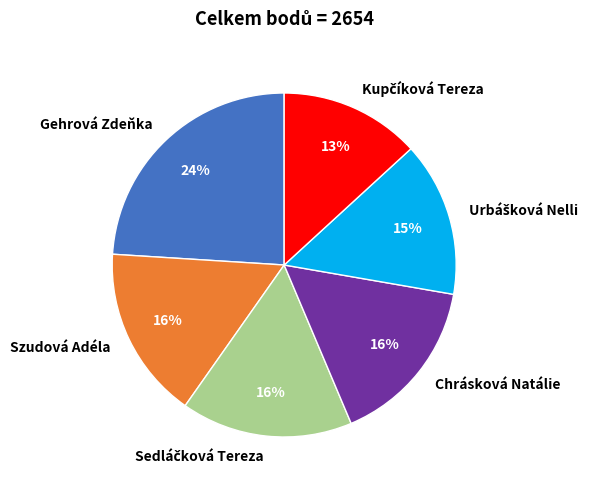

True or false: Szudová Adéla accounts for 16% of the total.

True